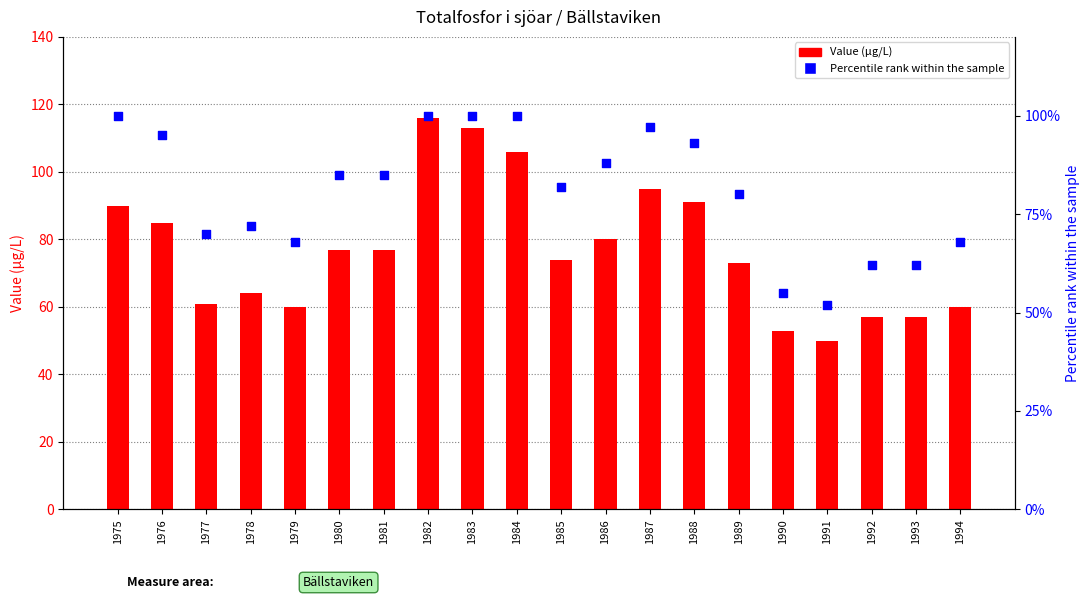

What are all the series names shown in the legend?

Value (µg/L), Percentile rank within the sample